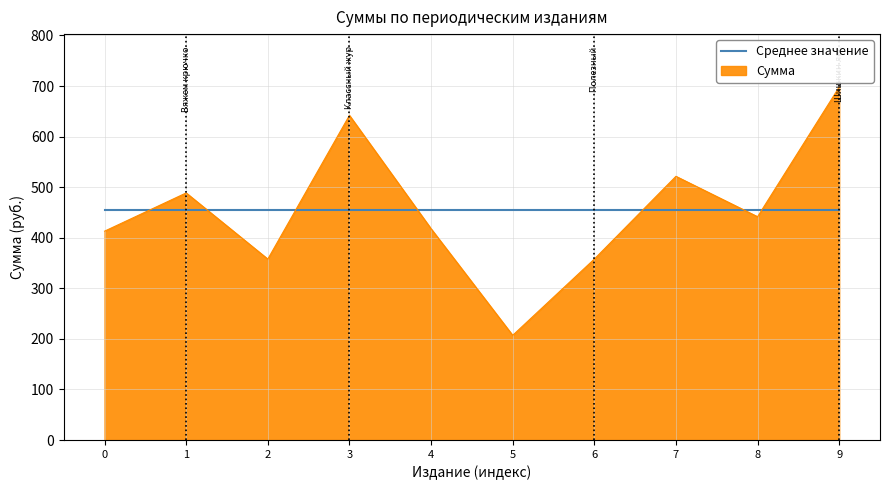

After their last crossing, which series has the higher values: Сумма or Среднее значение?

Сумма